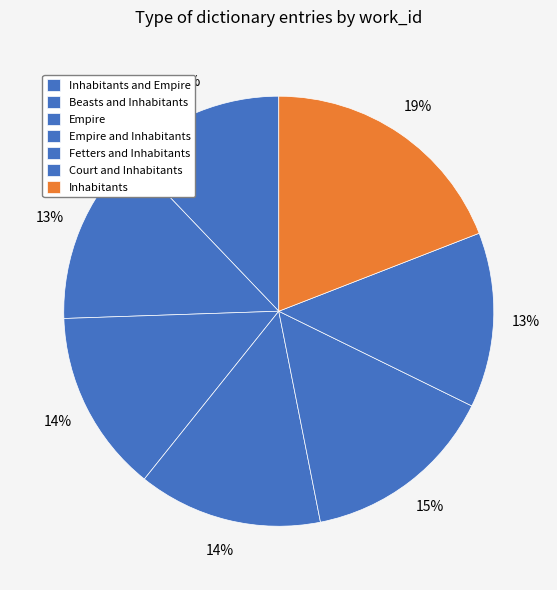

What is the smallest slice in the pie chart?

Inhabitants and Empire